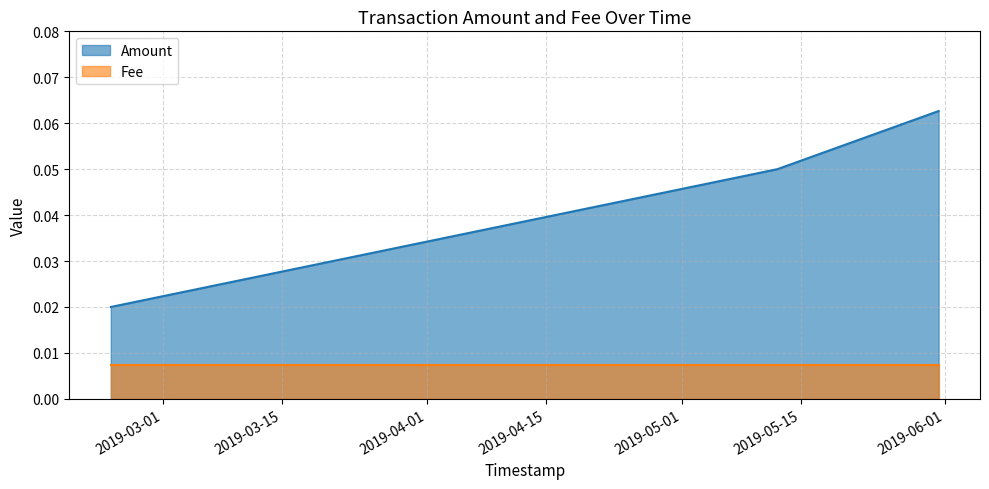

Count the number of data series in this chart.

2